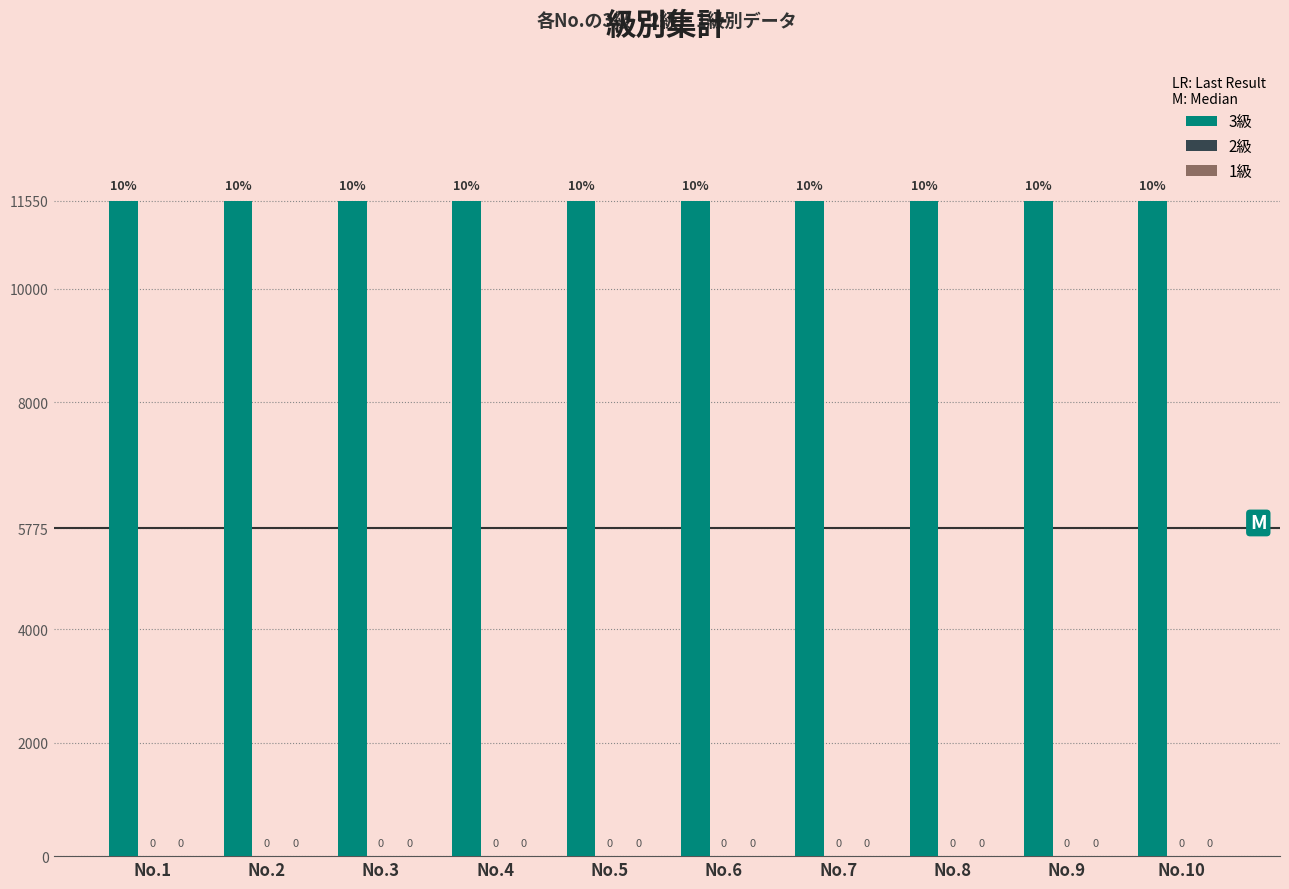

At how many categories does at least one series exceed 2524?

10